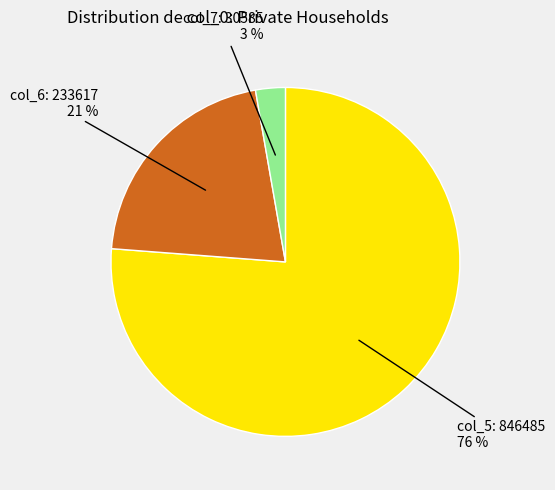

Rank the categories by value from lowest to highest.

col_7: 30585, col_6: 233617, col_5: 846485